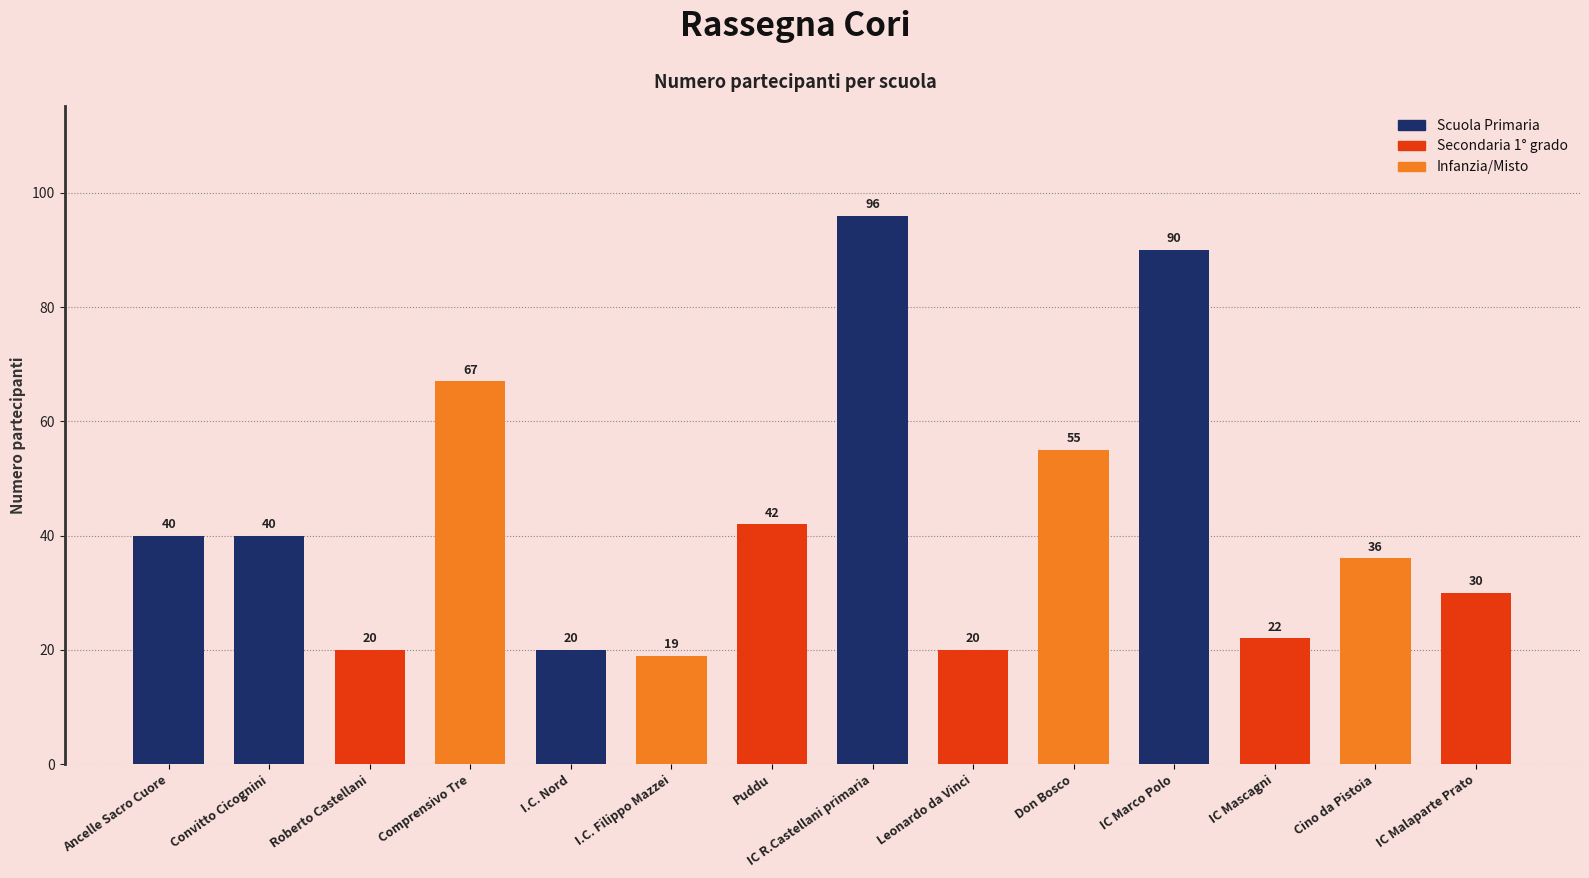

What is the minimum value shown in the chart?

19